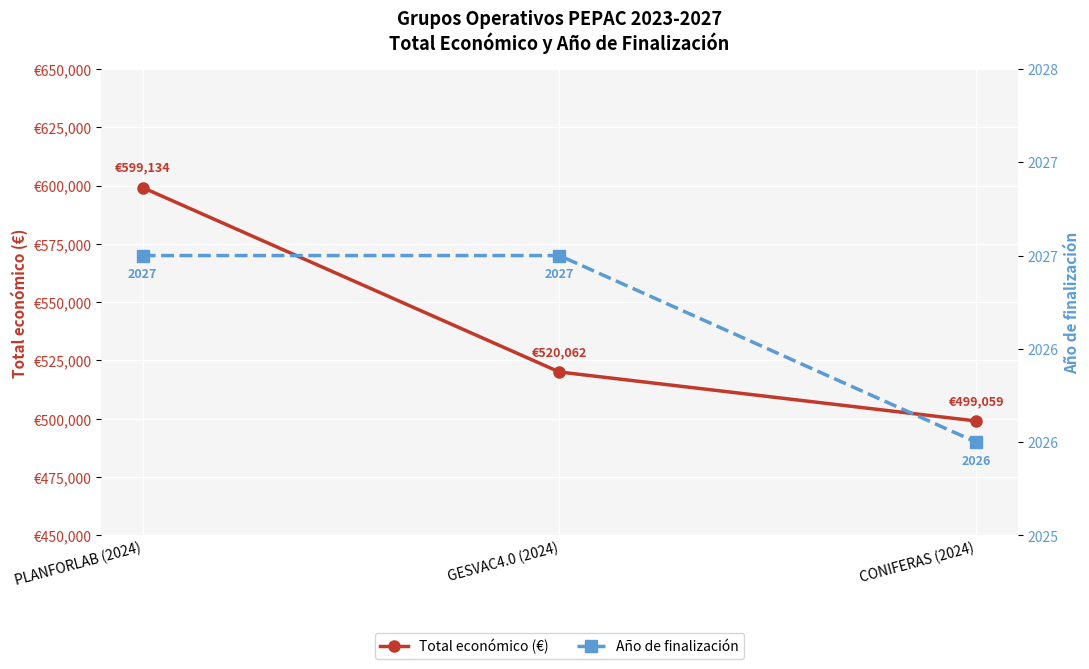

What is the maximum value shown in the chart?

599134